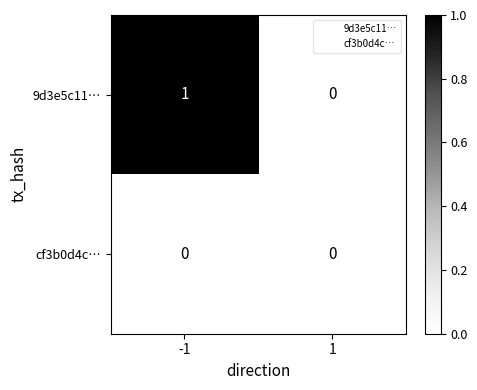

Between -1 and 1, which series saw the biggest shift?

9d3e5c11…